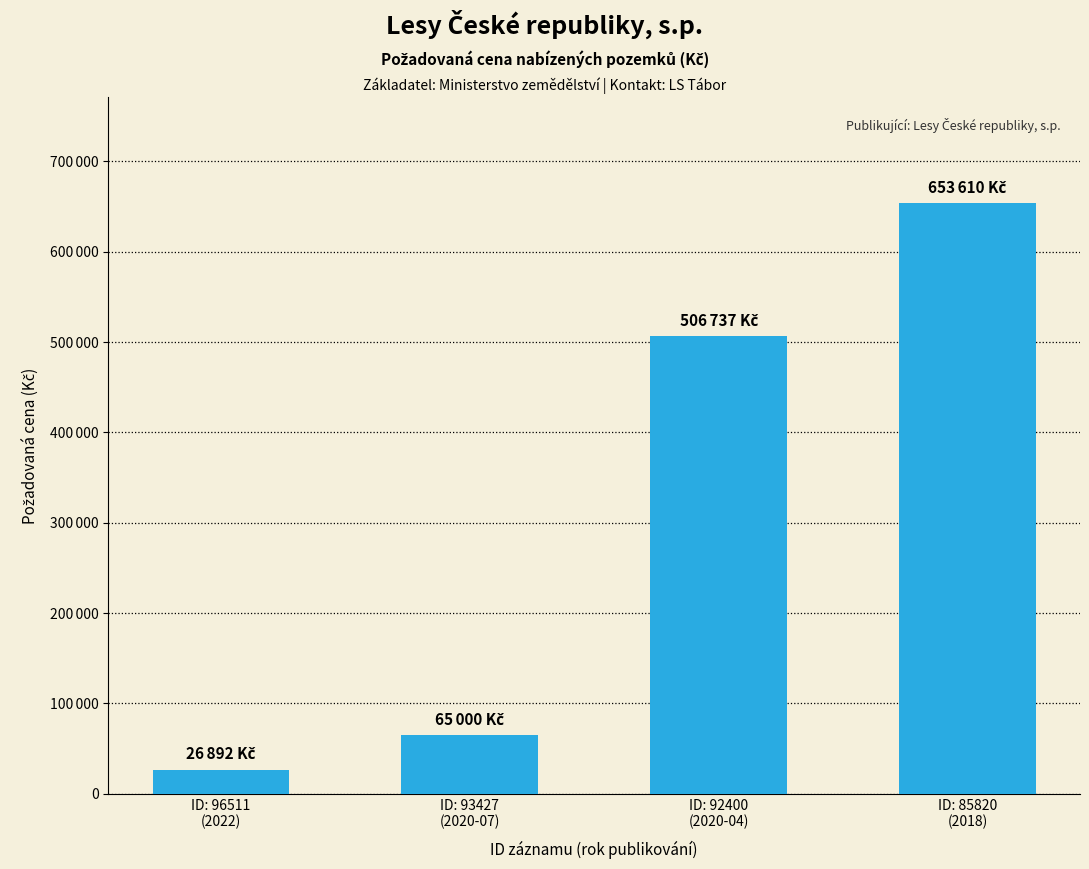

The chart shows a value of 65000 at ID: 93427
(2020-07). True or false?

True